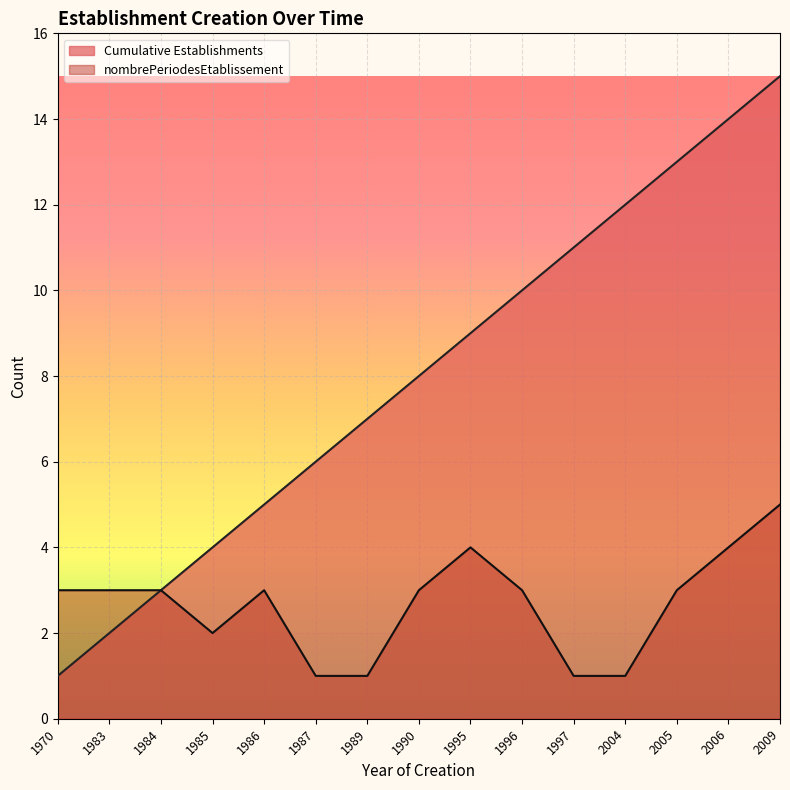

Does the chart display data point markers on the line(s)?

No